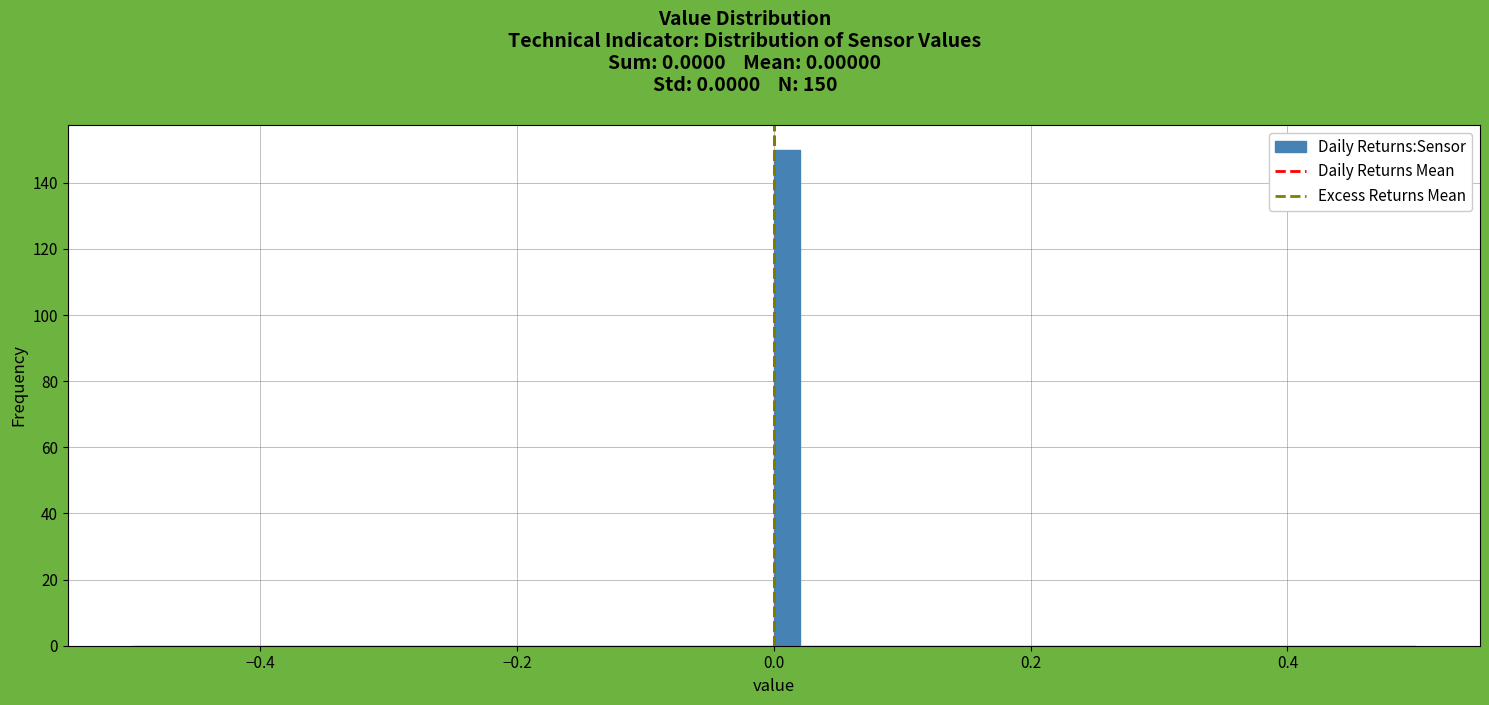

Read against the x-axis, roughly where is the centre of the tallest bar?

0.02